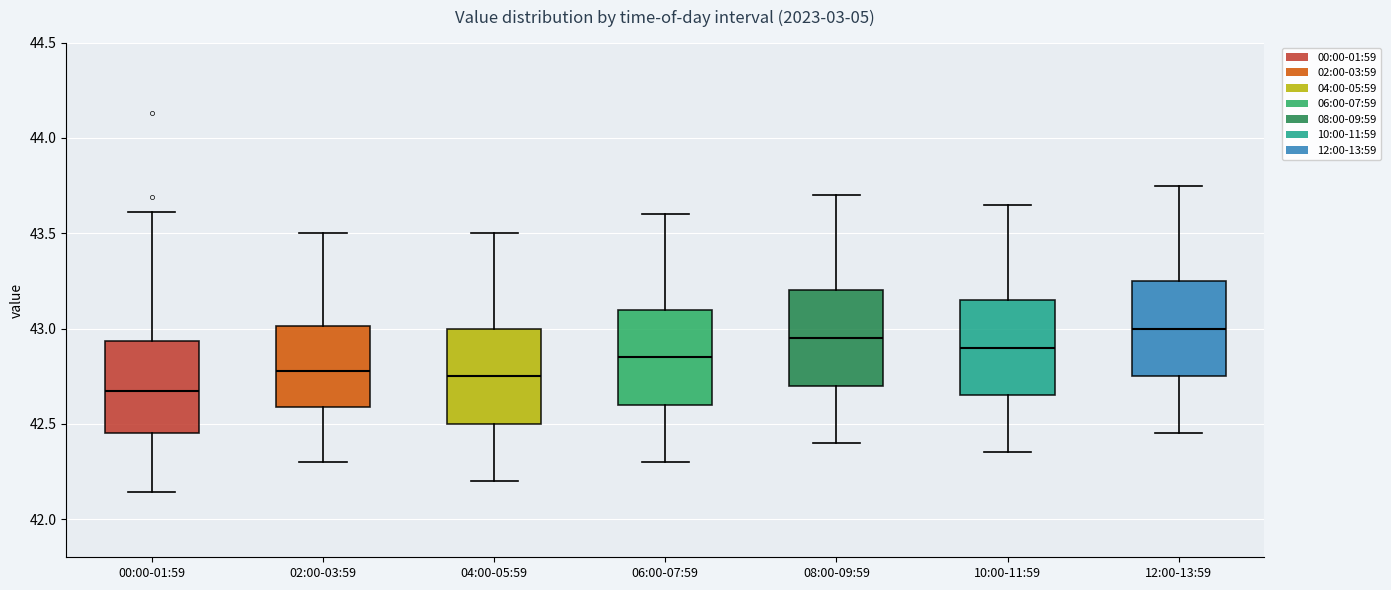

Where does the lower whisker of the box for 02:00-03:59 end on the y-axis? The values are not printed on the chart, so give them approximately, as read against the axis.

42.30